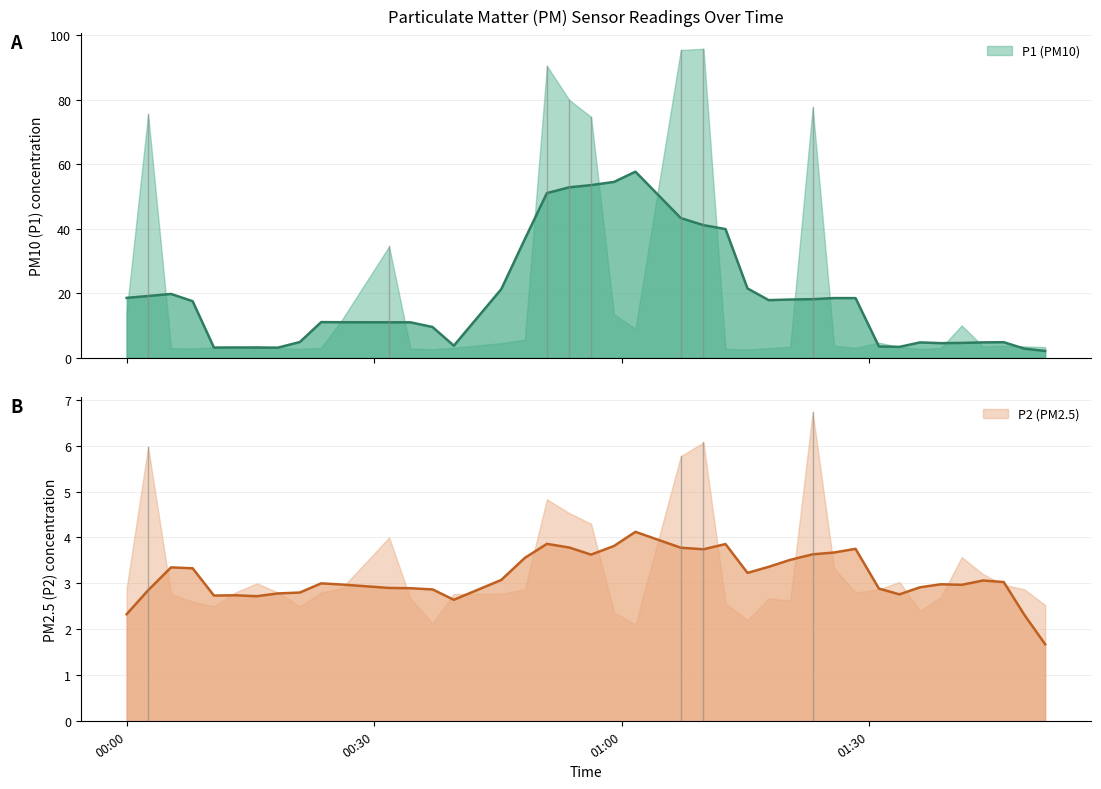

What are all the series names shown in the legend?

P1, P2